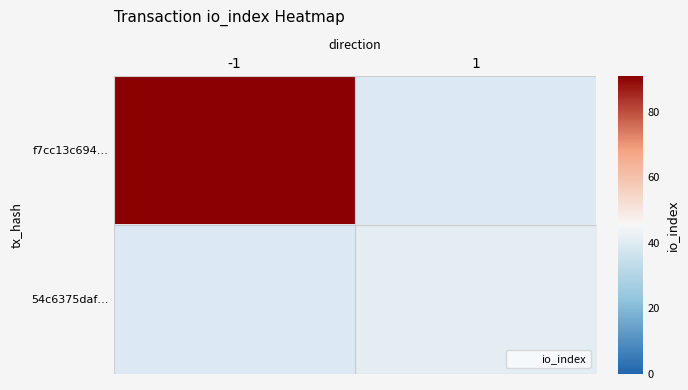

List the labels in order of f7cc13c694… value, largest first.

-1, 1